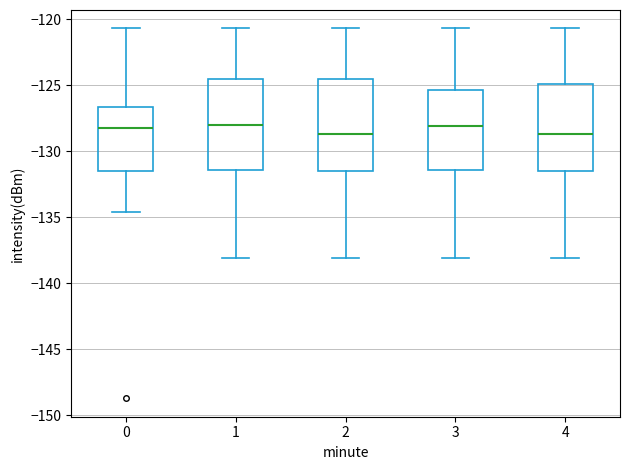

Reading left to right, transcribe this box plot: for each box, give where its median line is, the range the box spans, and where its two whiskers end, as read against the y-axis. The values are not printed on the chart, so give them approximately, as read against the axis.

0: median -128.5, box -131.5 to -126.5, whiskers -134.5 to -120.5
1: median -128.0, box -131.5 to -124.5, whiskers -138.0 to -120.5
2: median -128.5, box -131.5 to -124.5, whiskers -138.0 to -120.5
3: median -128.0, box -131.5 to -125.5, whiskers -138.0 to -120.5
4: median -128.5, box -131.5 to -125.0, whiskers -138.0 to -120.5